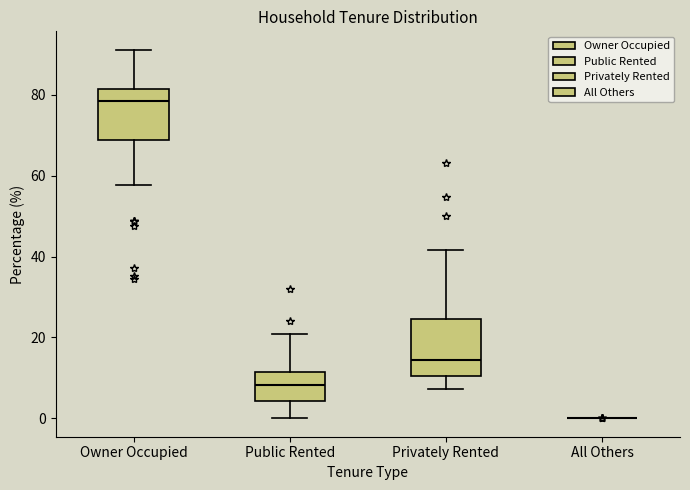

Reading left to right, read every box against the y-axis: the position of its median line, the range the box covers, and the ends of its whiskers. The values are not printed on the chart, so give them approximately, as read against the axis.

Owner Occupied: median 78, box 68 to 82, whiskers 58 to 92
Public Rented: median 8, box 4 to 12, whiskers 0 to 20
Privately Rented: median 14, box 10 to 24, whiskers 8 to 42
All Others: box collapsed to a line at 0, whiskers 0 to 0